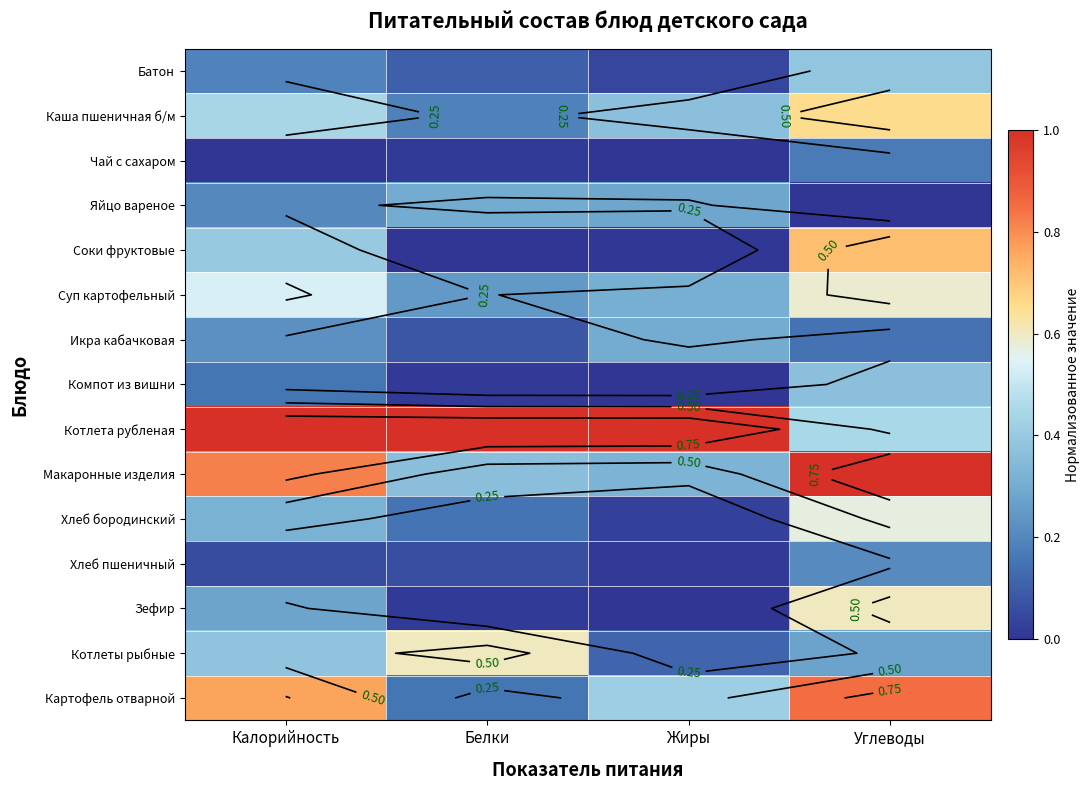

What is the lowest value of the Икра кабачковая series?

0.1